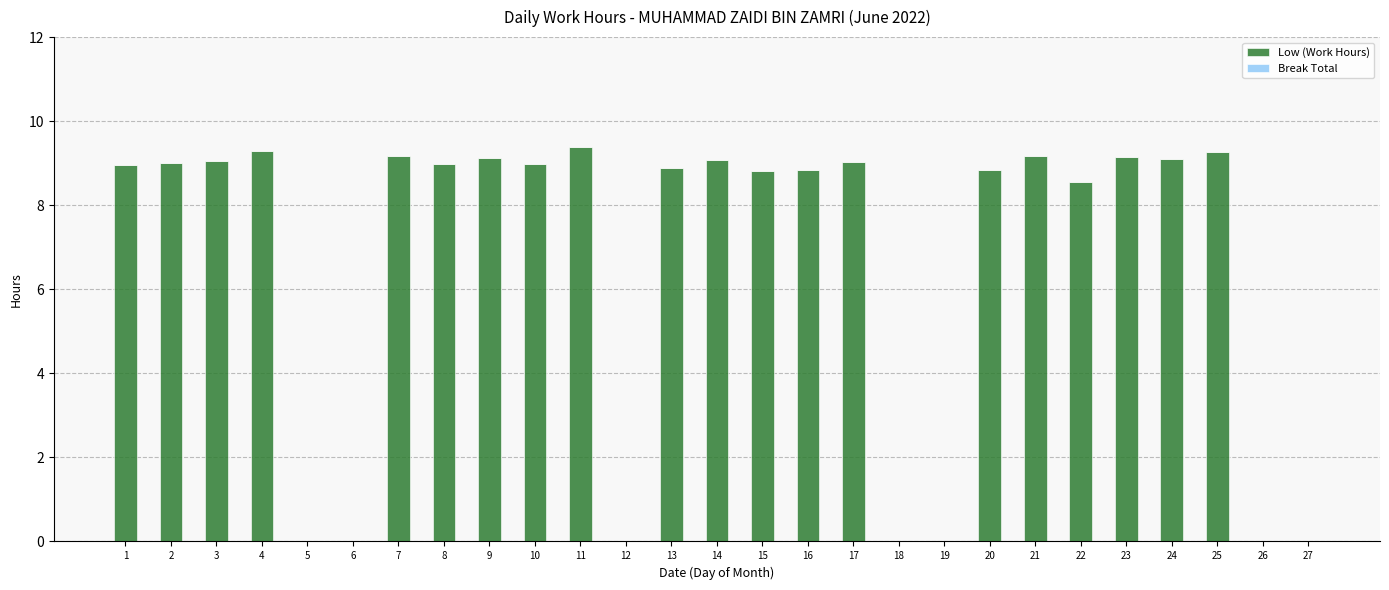

How many series are shown in this chart?

1